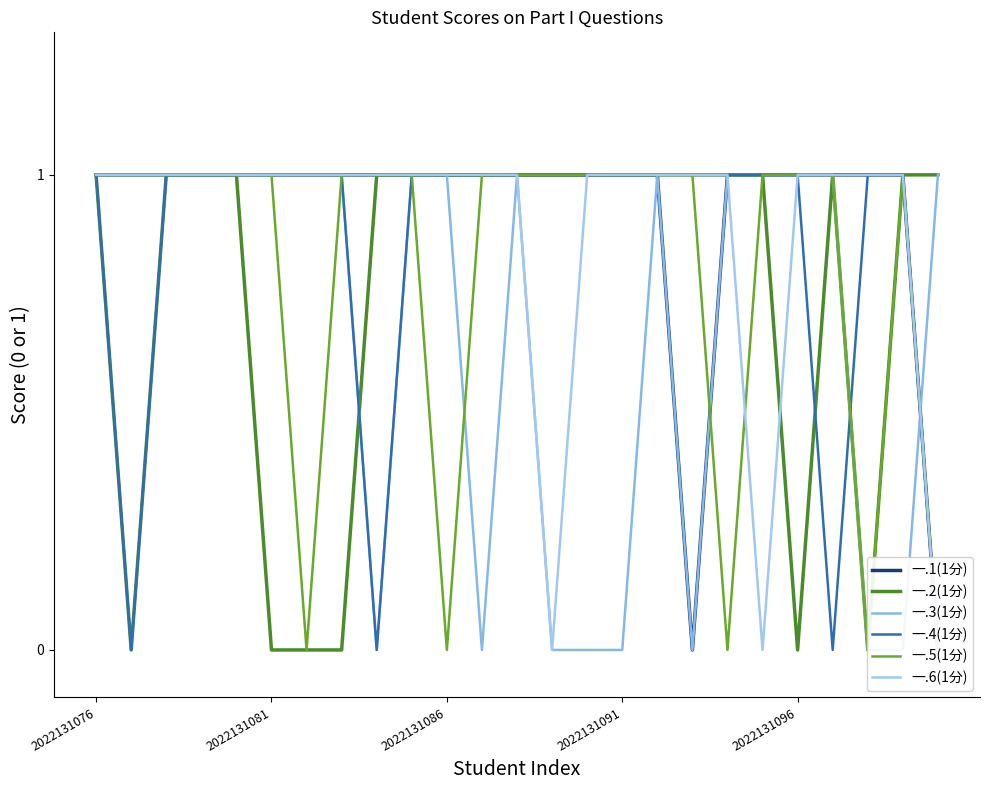

How many intersections are there between 一.5(1分) and 一.6(1分)?

1